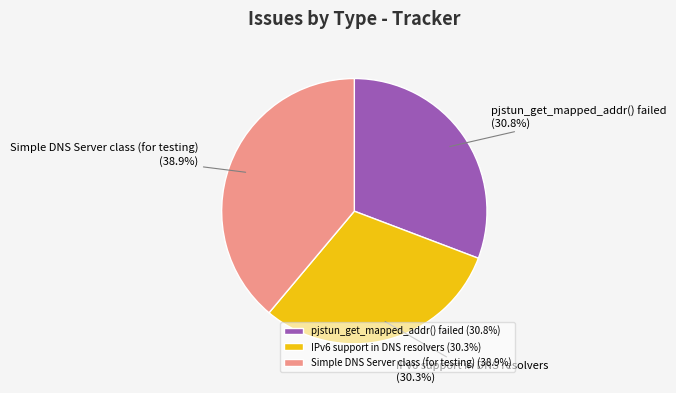

To the nearest percent, what is the difference between the largest and smallest slice percentages?

9%